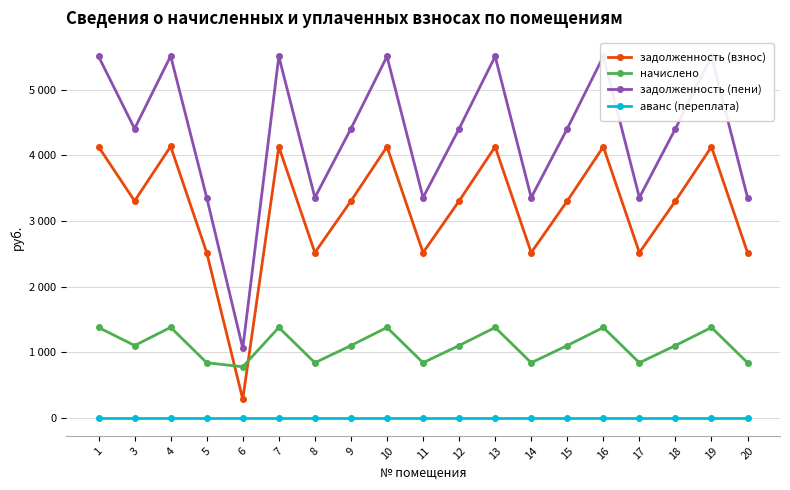

Does the chart display data point markers on the line(s)?

Yes